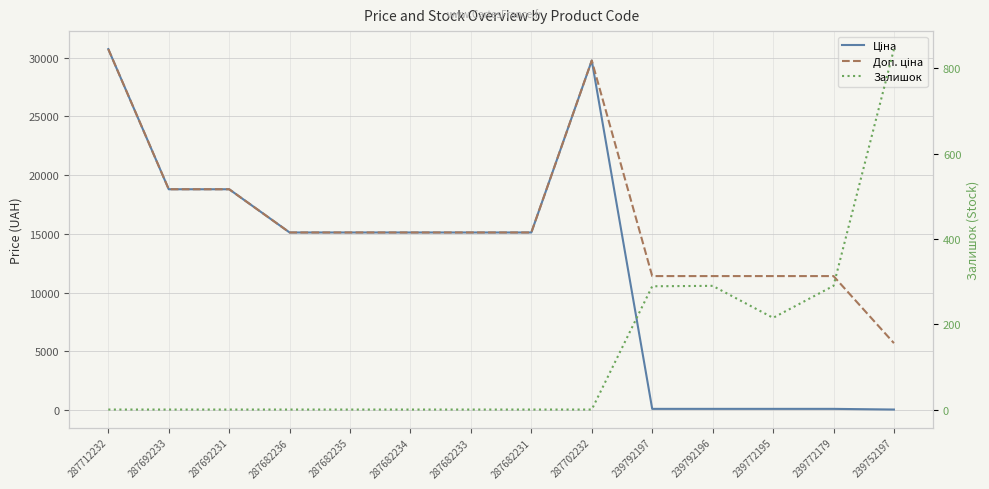

What is the sum of all Ціна values?

174171.5